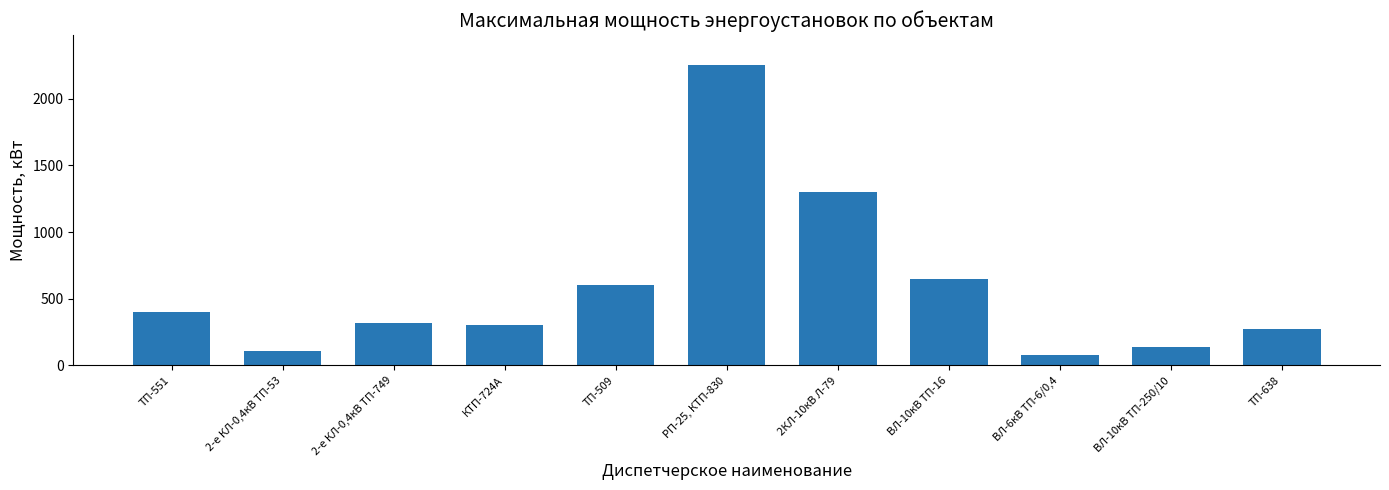

What is the minimum value shown in the chart?

80.0